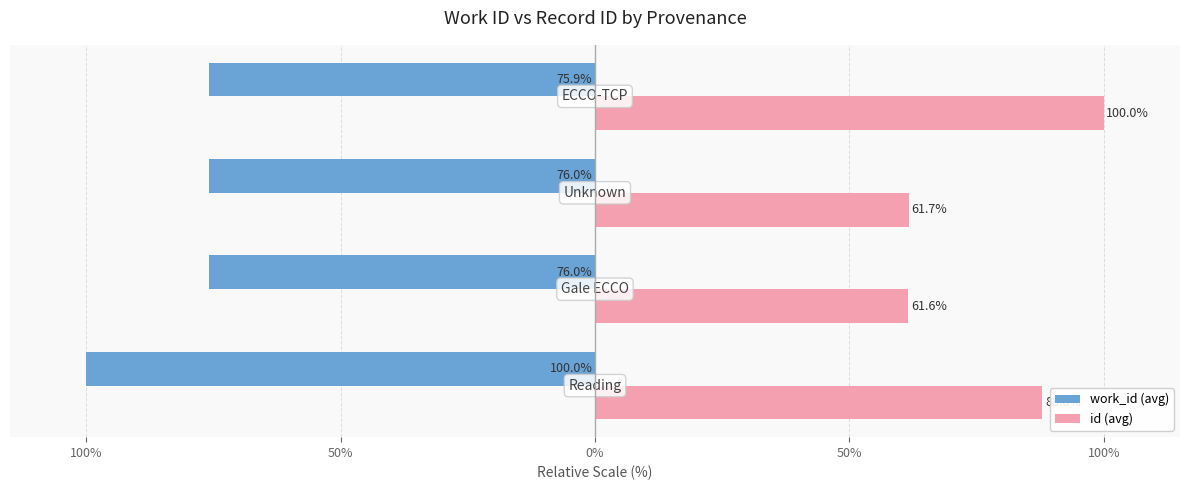

Reading left to right, extract all data points from this chart.

work_id (avg): -100.0	-76.0	-76.0	-75.9
id (avg): 88.0	61.6	61.7	100.0